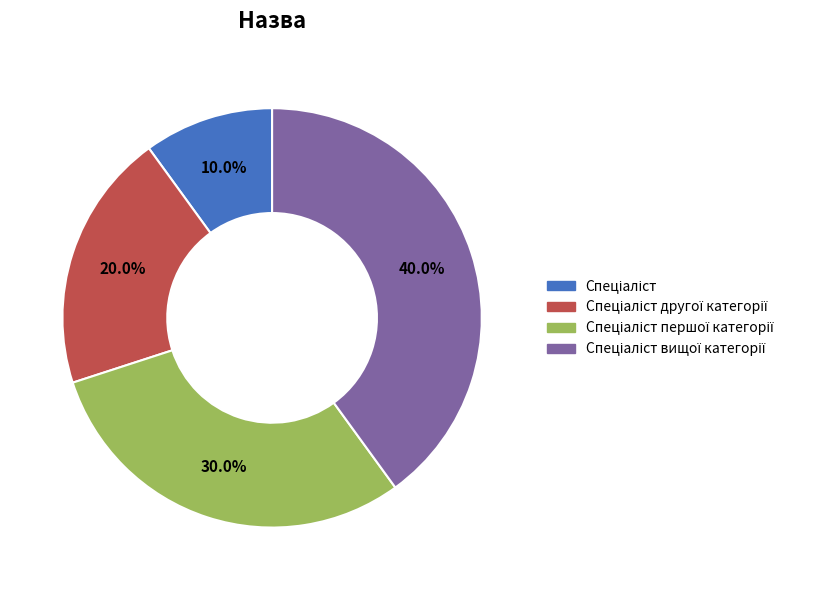

Is there any slice that represents more than half of the pie?

No